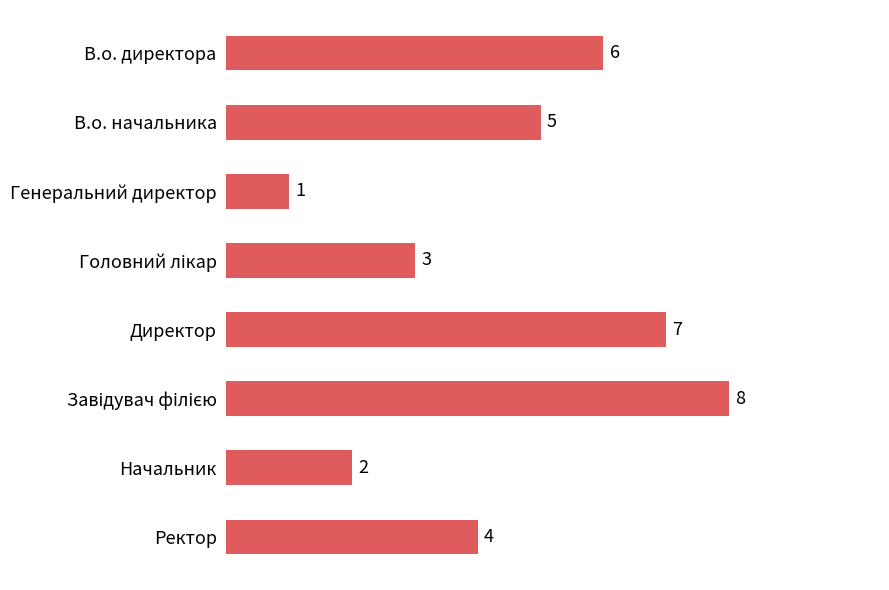

How many values are between 3 and 7?

5